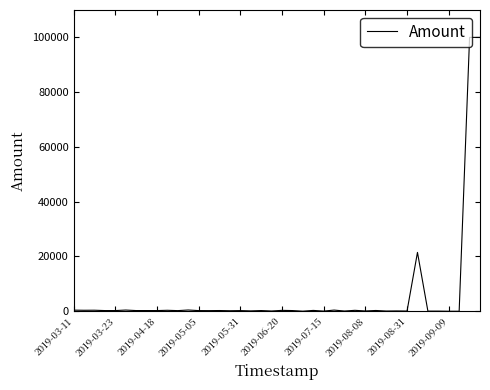

What is the maximum value shown in the chart?

100000.0